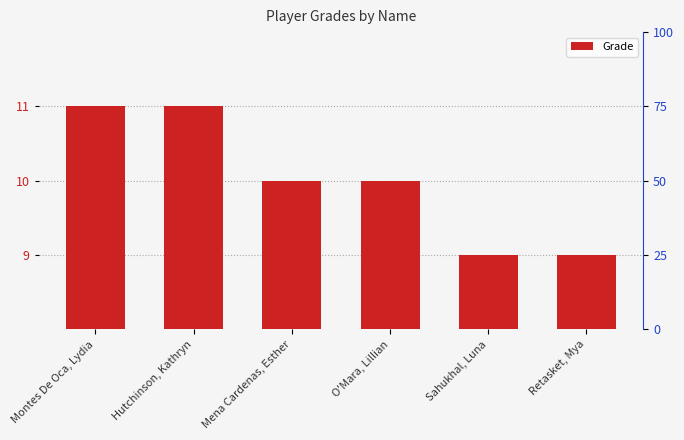

What is the sum of the values at Retasket, Mya and Sahukhal, Luna?

18